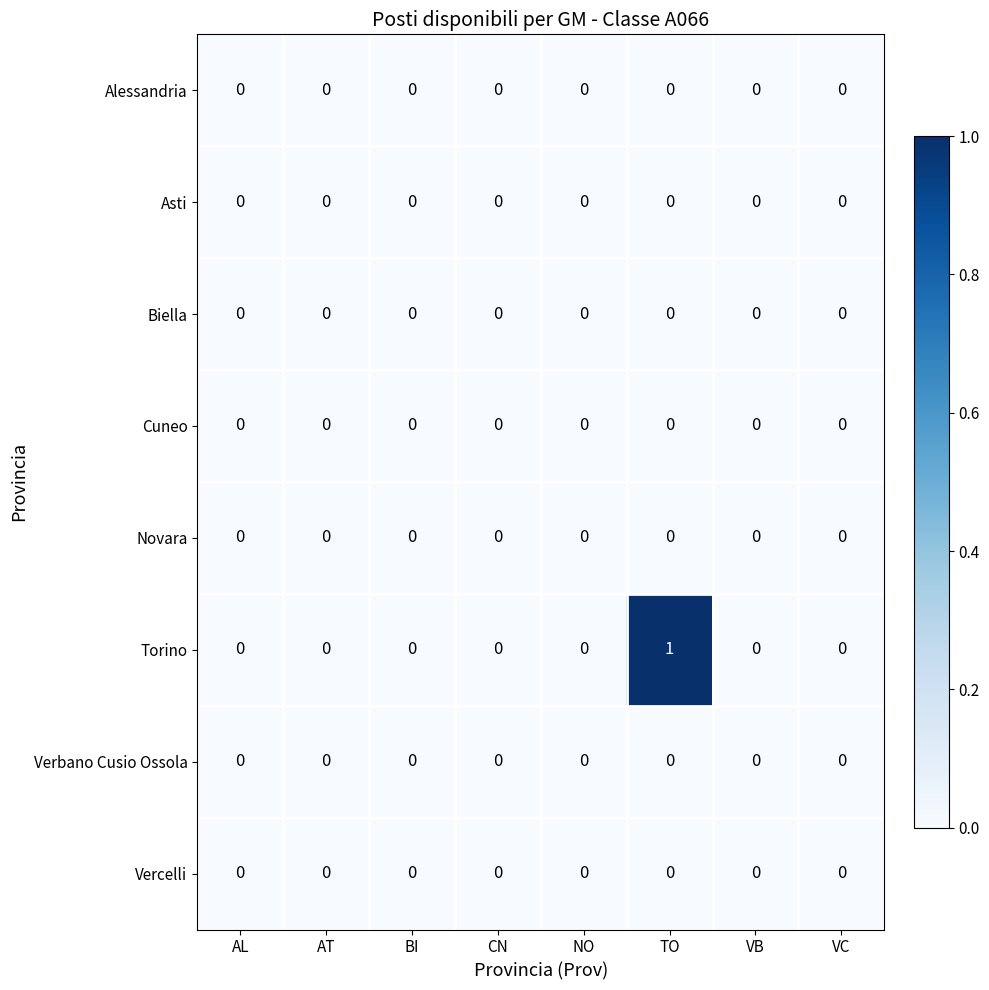

Between TO and VC, which series saw the biggest shift?

Torino